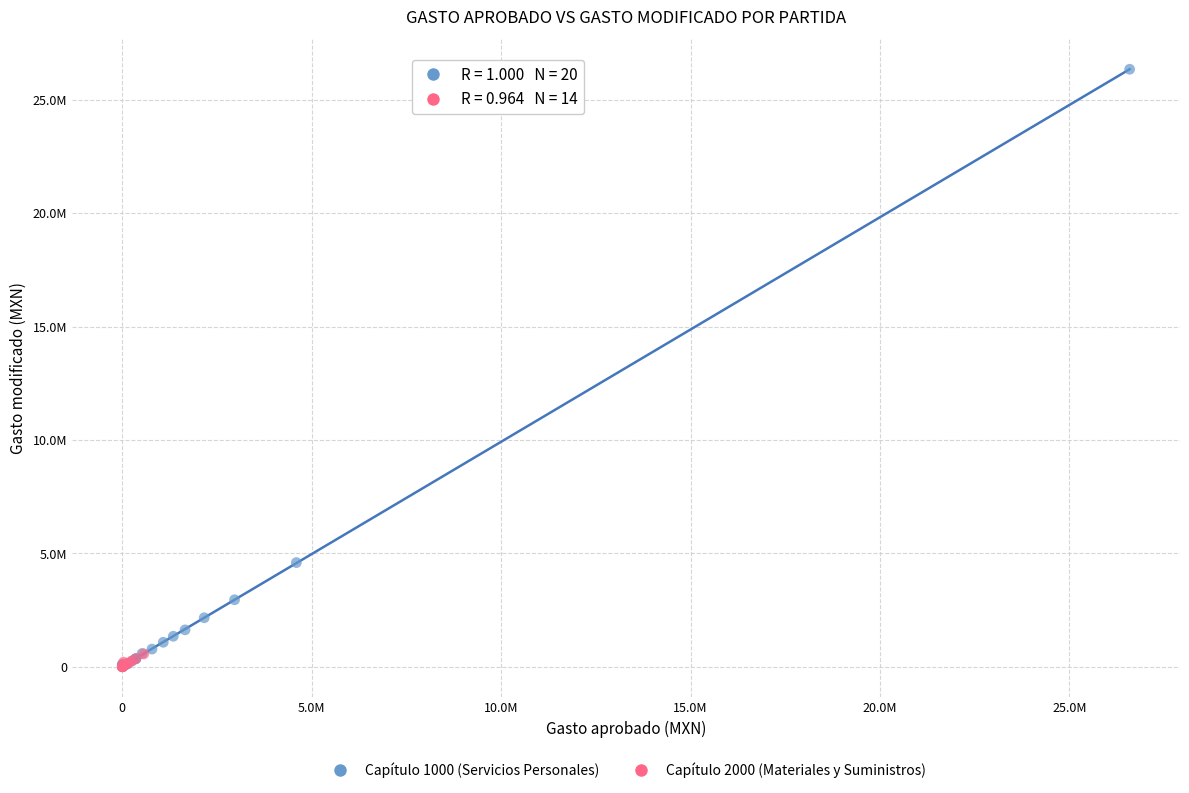

What are all the series names shown in the legend?

Capítulo 1000 (Servicios Personales), Capítulo 2000 (Materiales y Suministros)